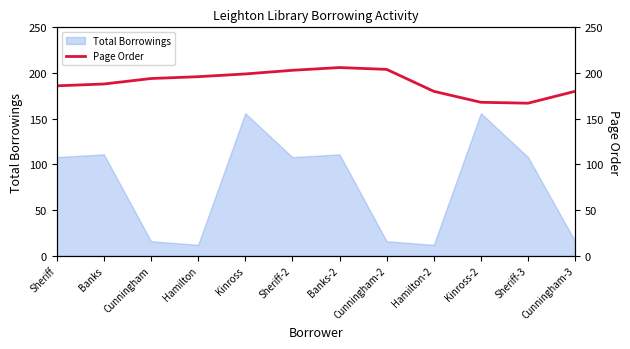

What is the label of the 7th point from the right?

Sheriff-2